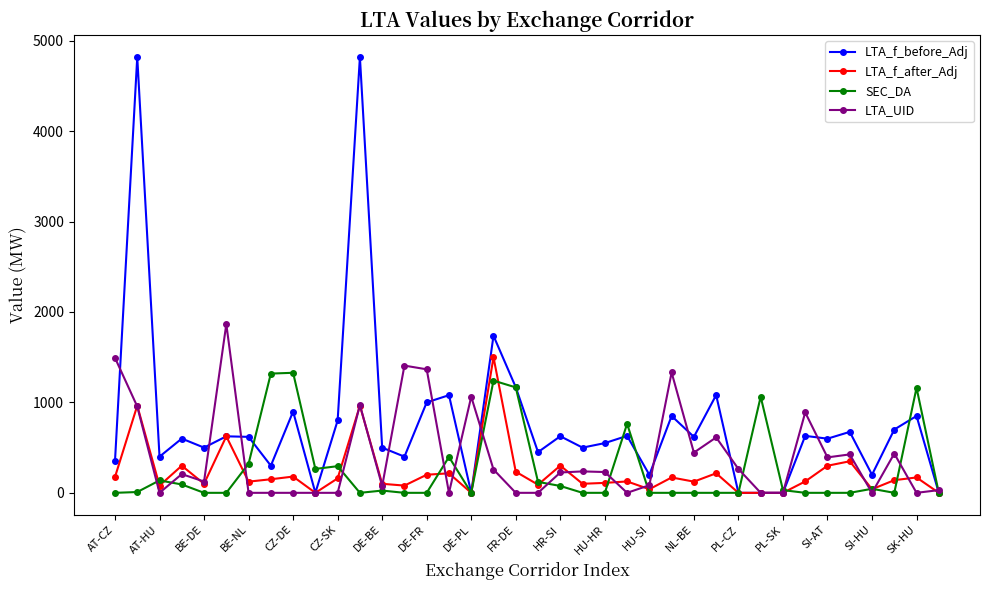

Which series has the largest range (max minus min)?

LTA_f_before_Adj